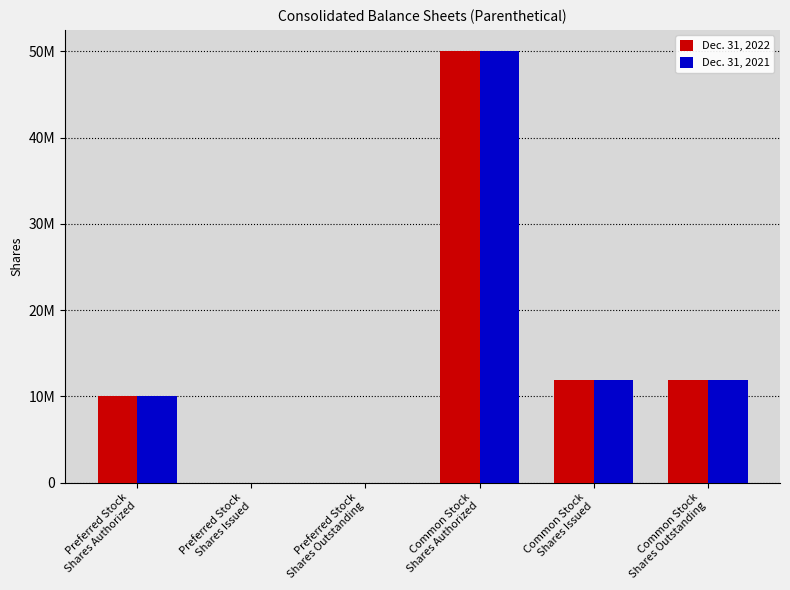

True or false: Dec. 31, 2021 has a value of 10000000 at Preferred Stock
Shares Authorized.

True